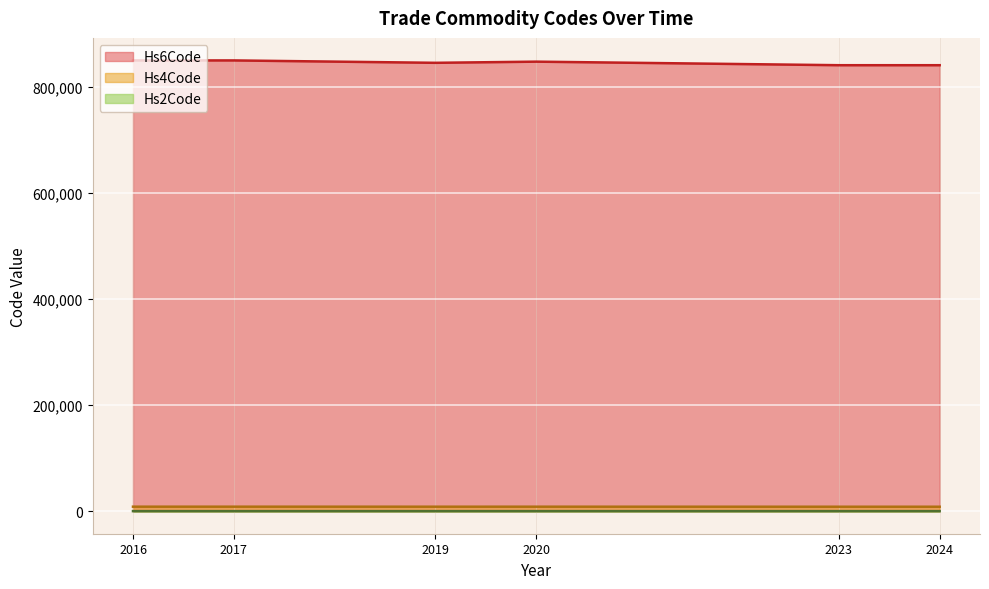

What is the sum of all Hs2Code values?

506.5